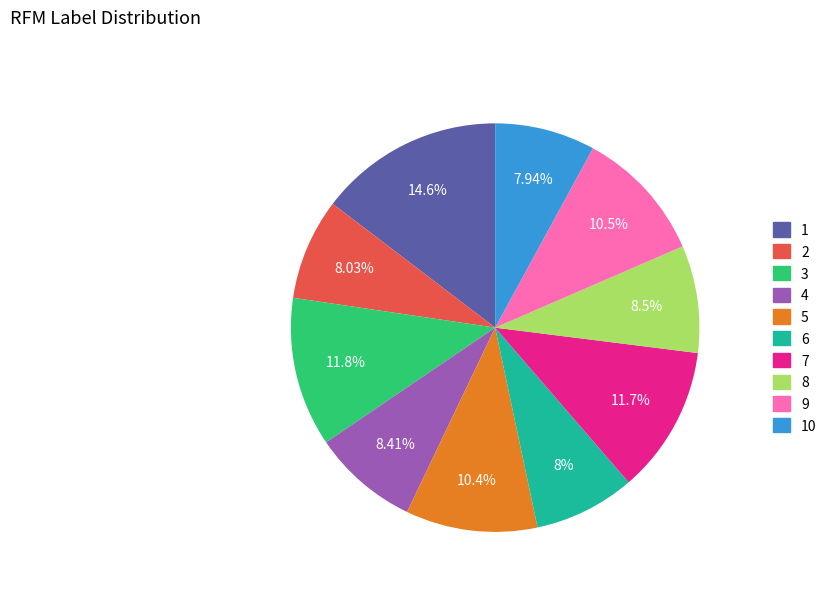

How many segments does this pie chart have?

10